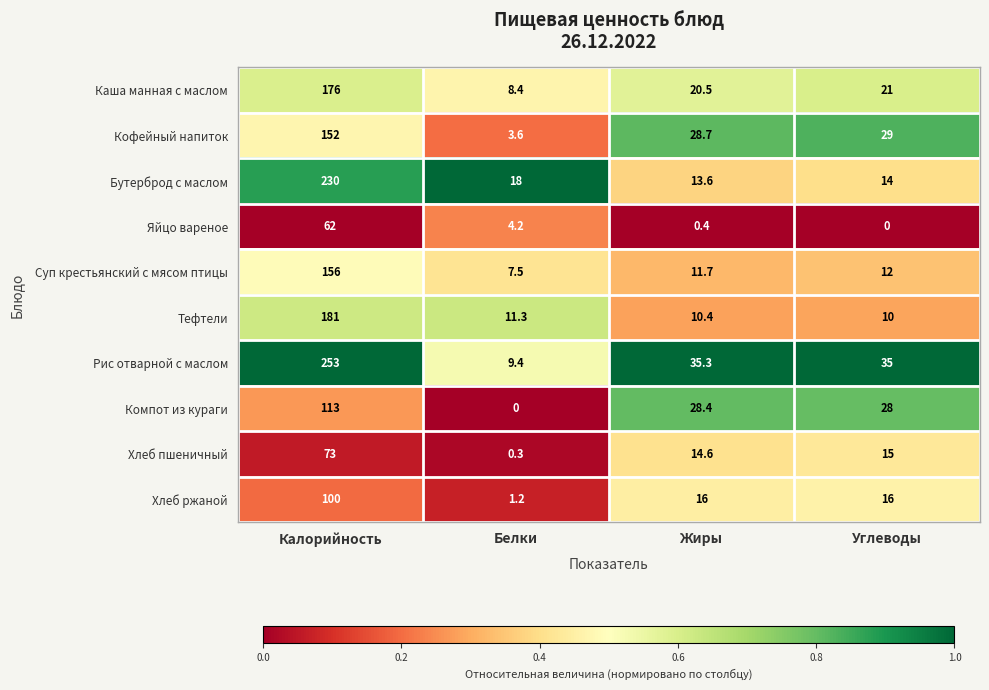

What is the total value across all series at Углеводы?

180.0